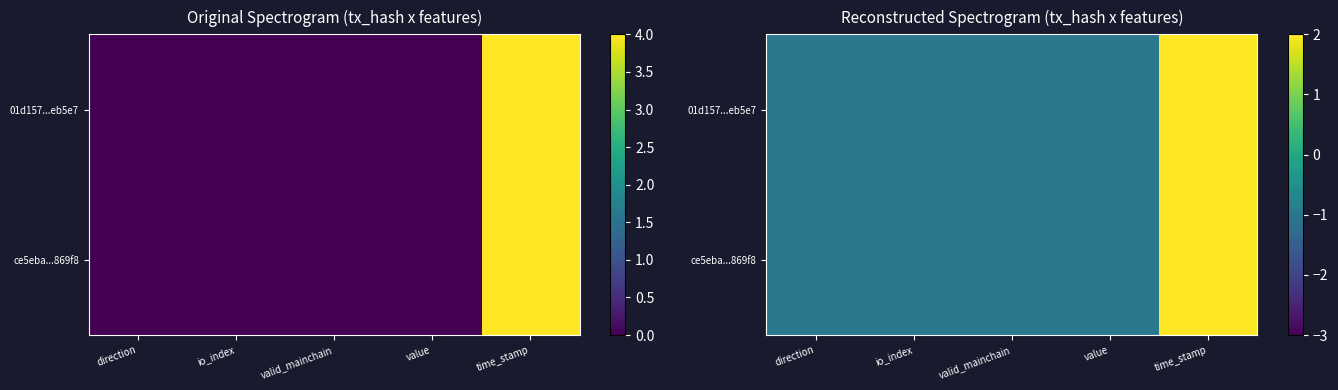

Rank the categories by 01d157...eb5e7 value from lowest to highest.

direction, valid_mainchain, io_index, value, time_stamp